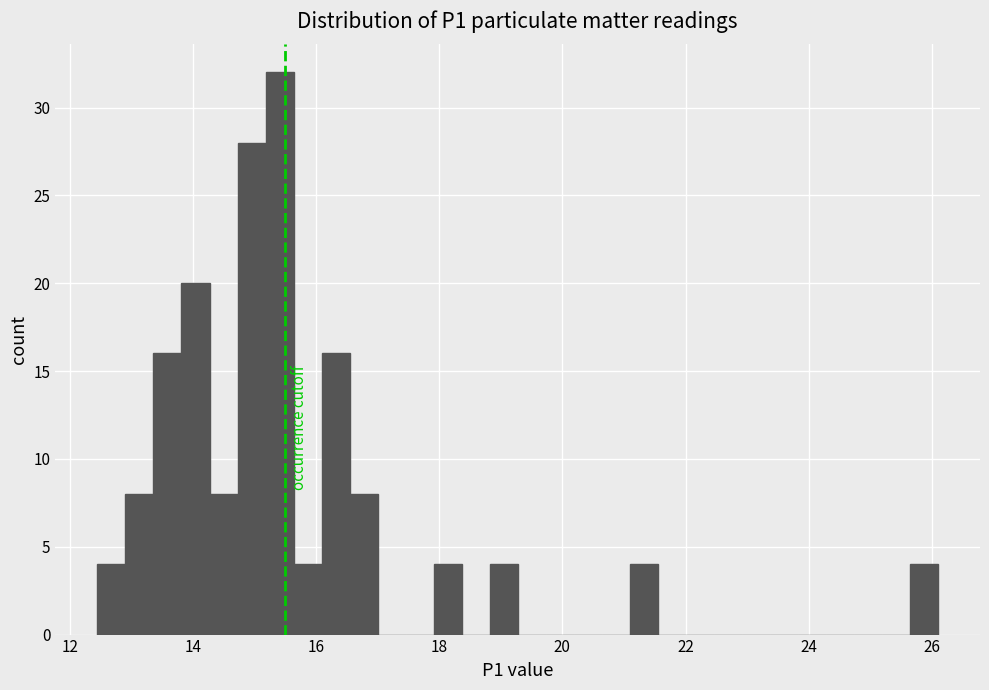

Around what value on the x-axis is the tallest bar? Give the approximate position of its centre, as read against the axis.

15.4